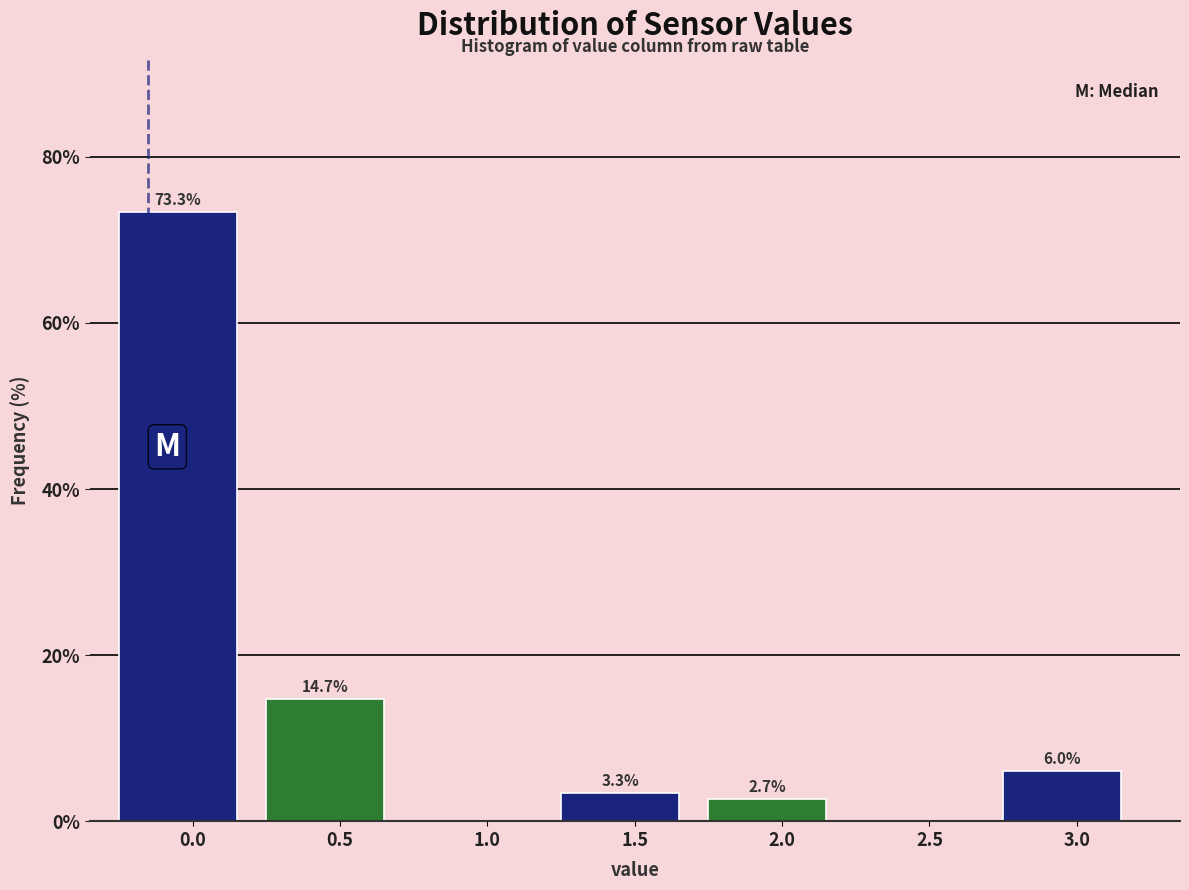

Reading right to left, transcribe all the data shown in this chart.

3.0=6.0	2.5=0.0	2.0=2.7	1.5=3.3	1.0=0.0	0.5=14.7	0.0=73.3